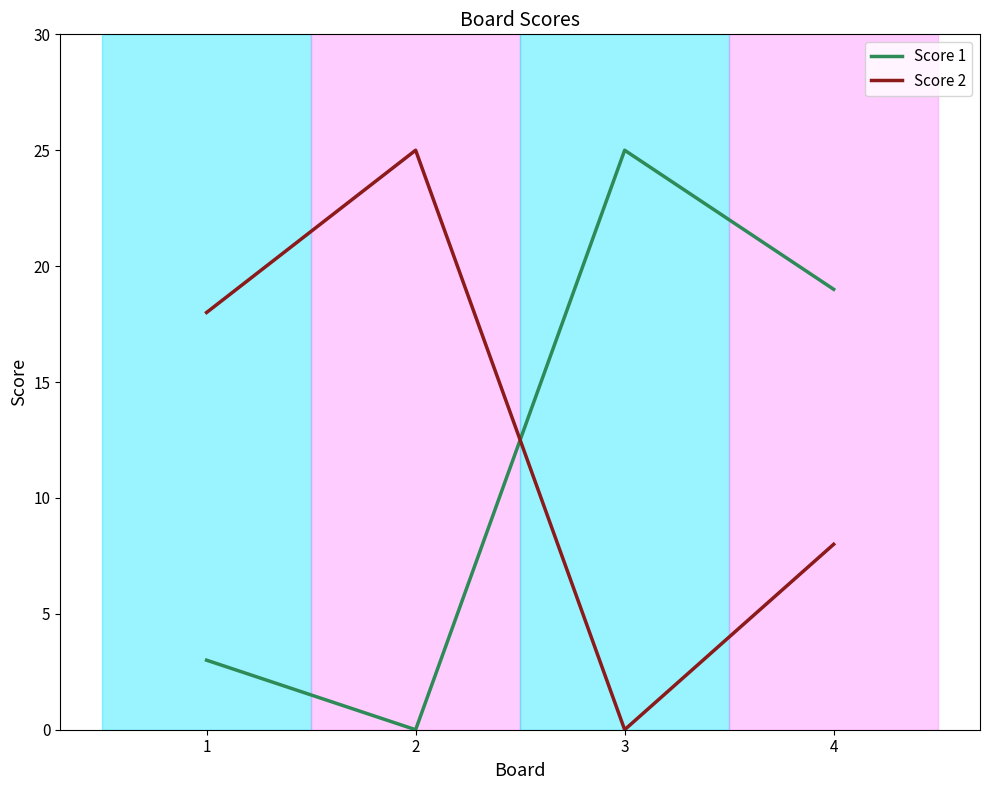

Reading left to right, list all the values displayed in this chart.

Score 1: 1=3	2=0	3=25	4=19
Score 2: 1=18	2=25	3=0	4=8